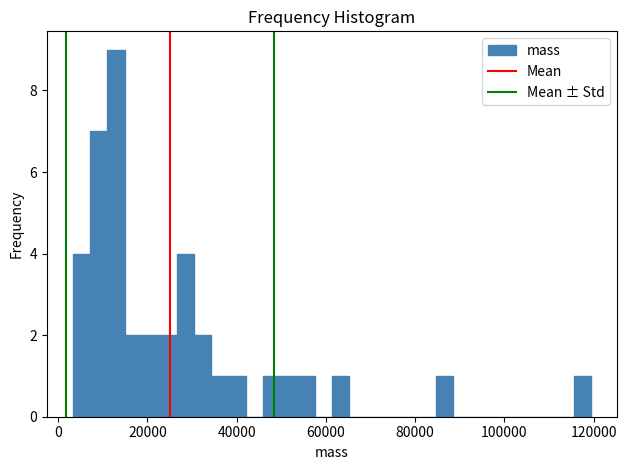

Around what value on the x-axis is the tallest bar? Give the approximate position of its centre, as read against the axis.

12000